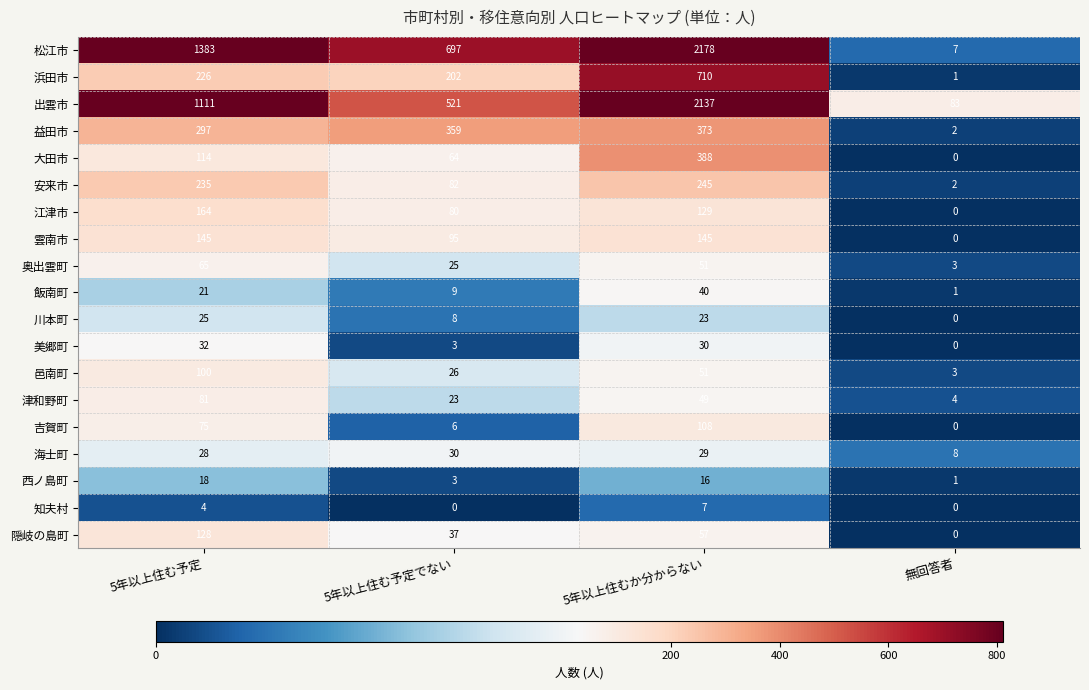

Where is 吉賀町 nearest to the value 54?

5年以上住む予定